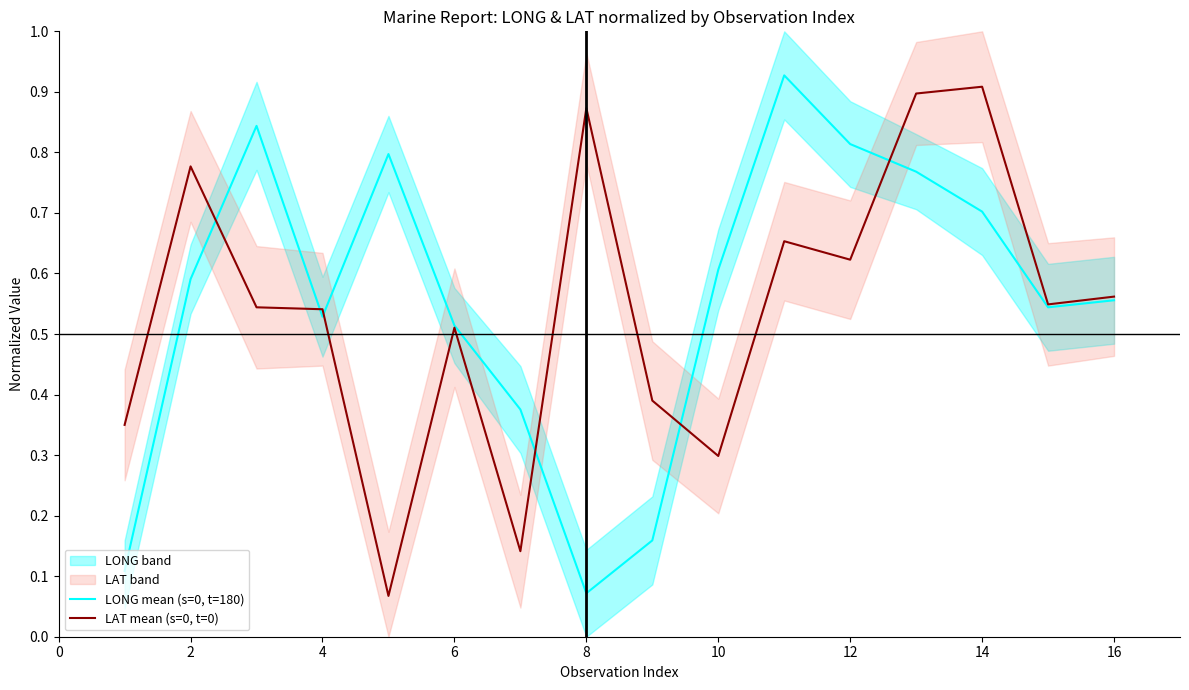

What are all the series names shown in the legend?

LONG mean (s=0, t=180), LAT mean (s=0, t=0)